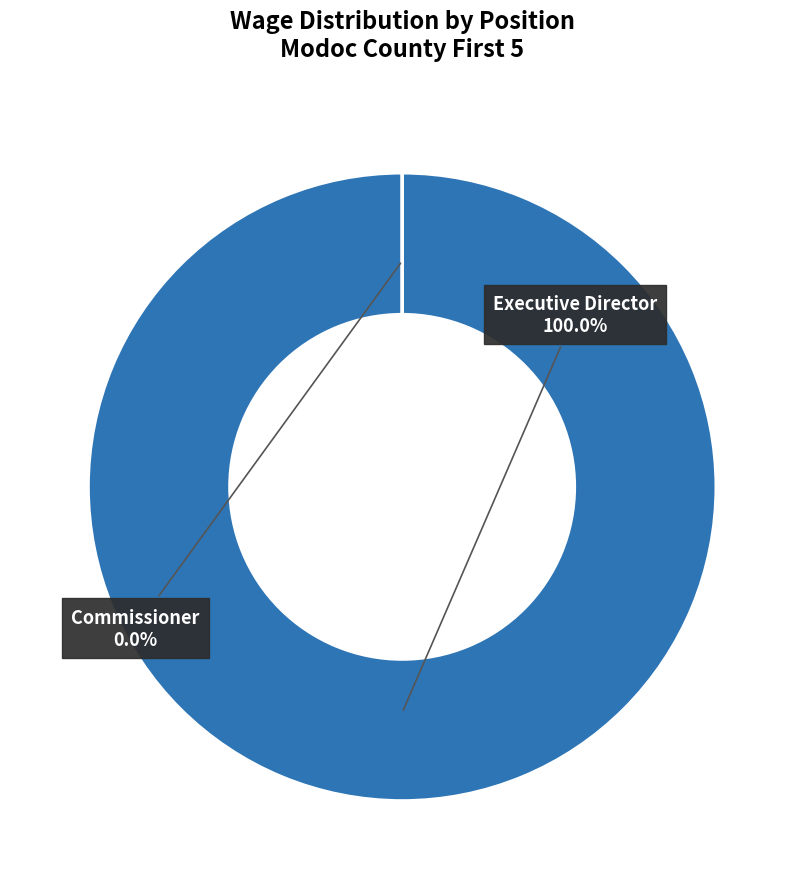

To the nearest percent, what portion does Executive Director represent?

100%